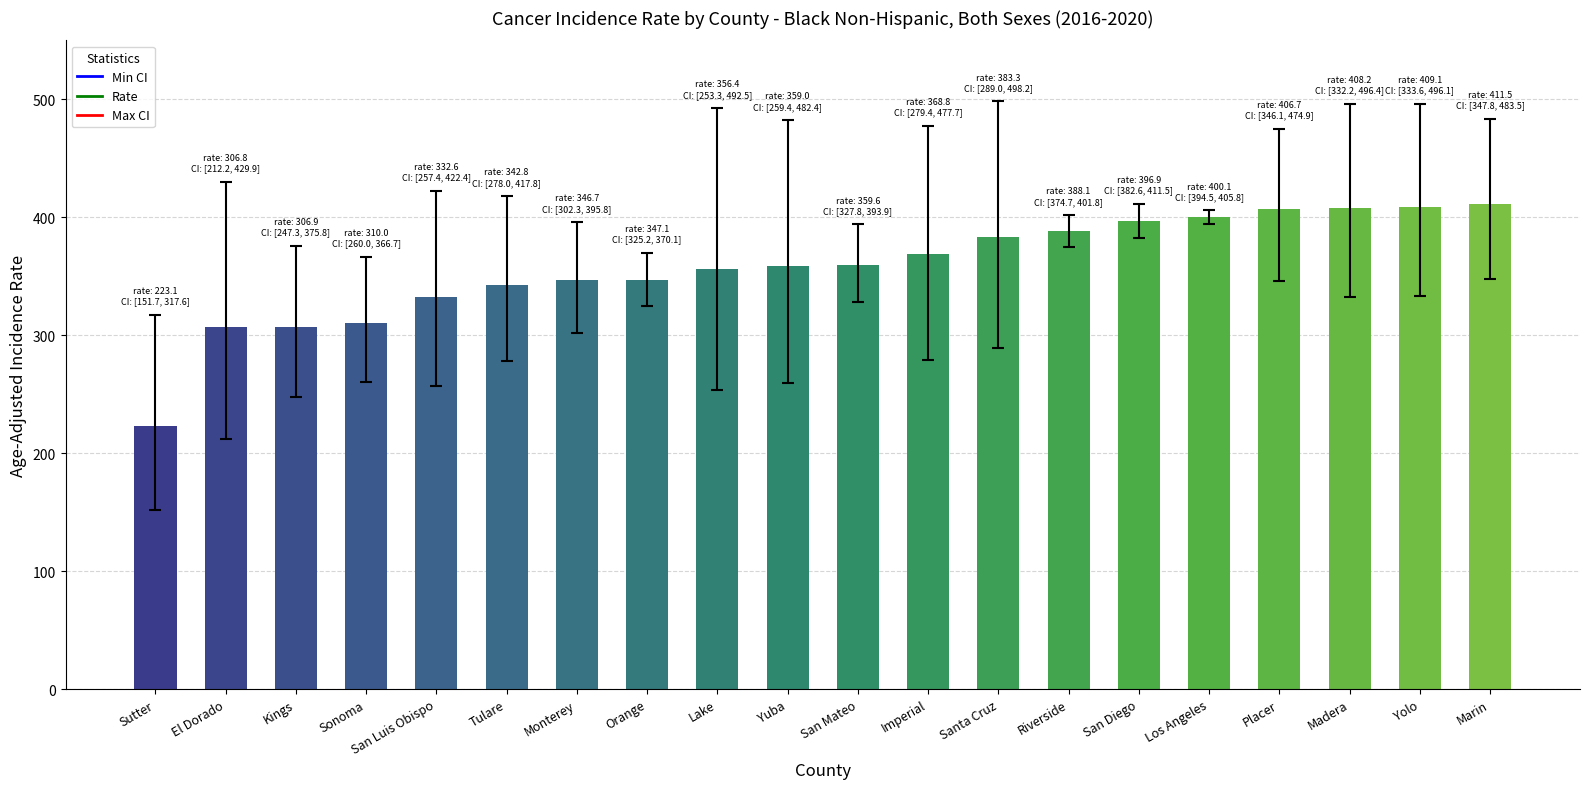

Which category has the lowest value across all series?

Sutter